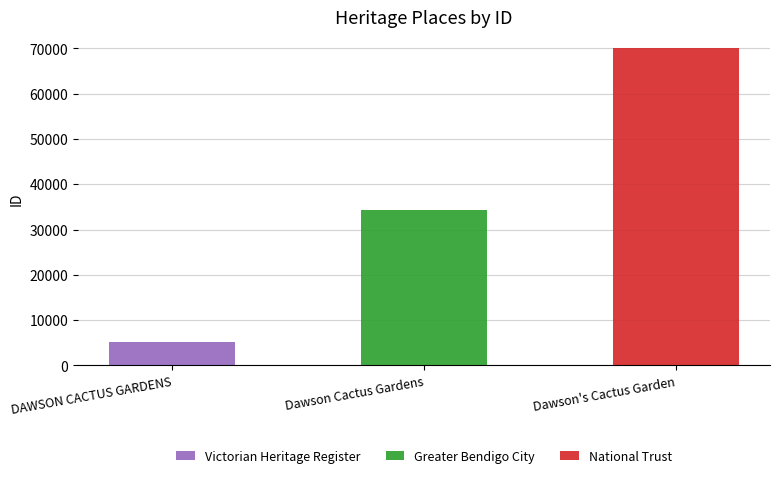

What is the sum of the values at Dawson Cactus Gardens and DAWSON CACTUS GARDENS?

39485